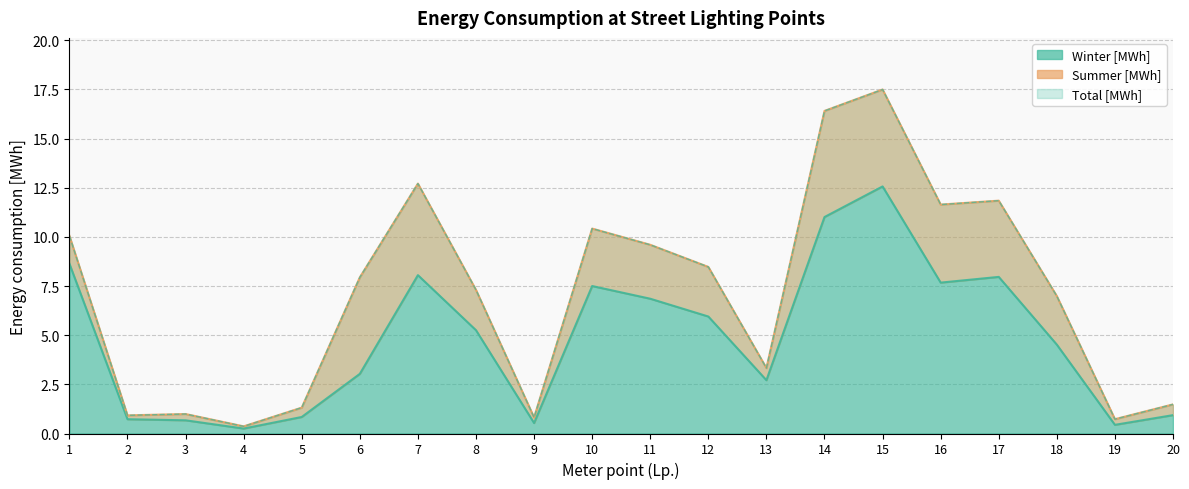

True or false: Winter [MWh] and Total [MWh] intersect in this chart.

False